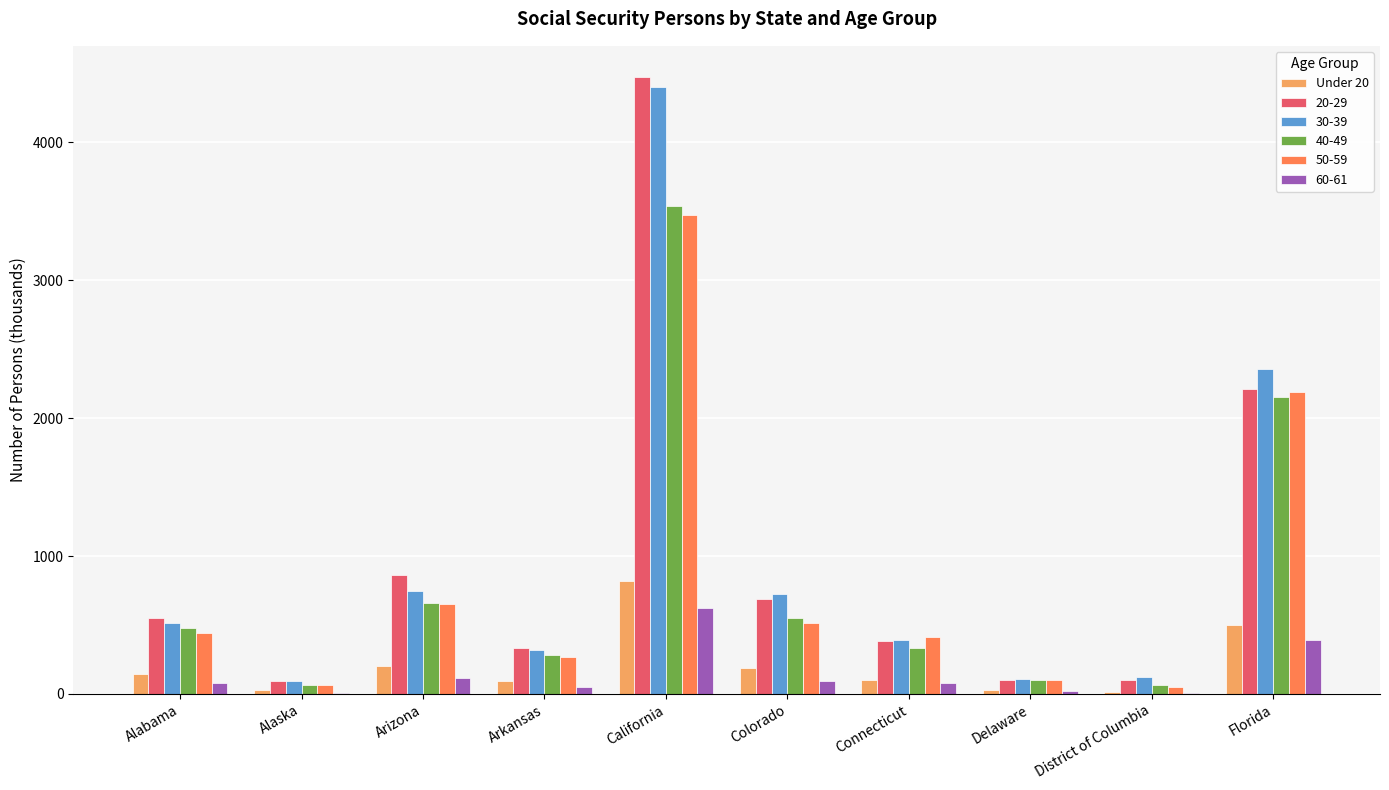

What is the total value across all series at Florida?

9799.5